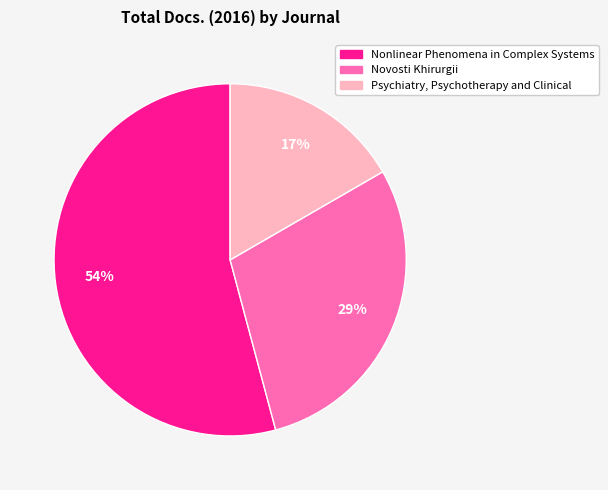

What percentage is the Psychiatry, Psychotherapy and Clinical slice, to the nearest percent?

17%